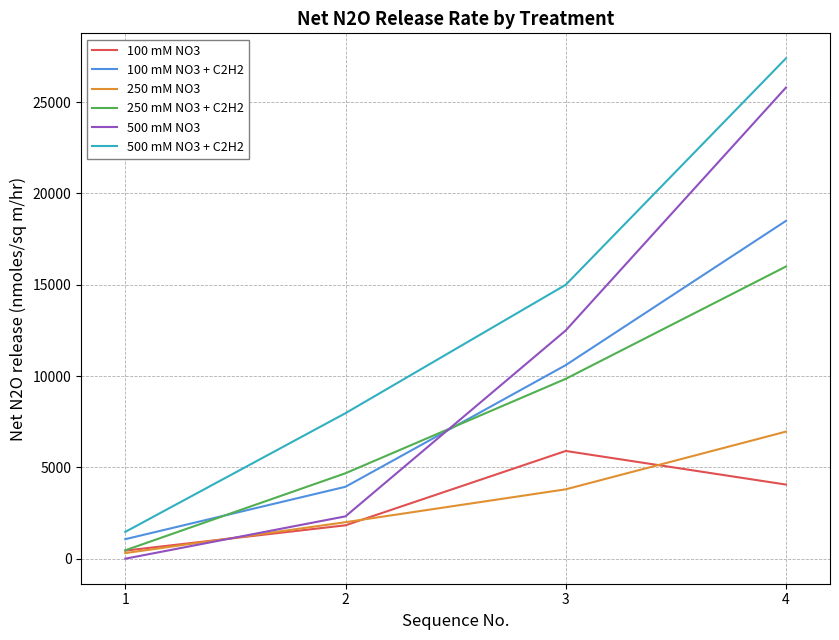

Between 2 and 4, which series saw the biggest shift?

500 mM NO3